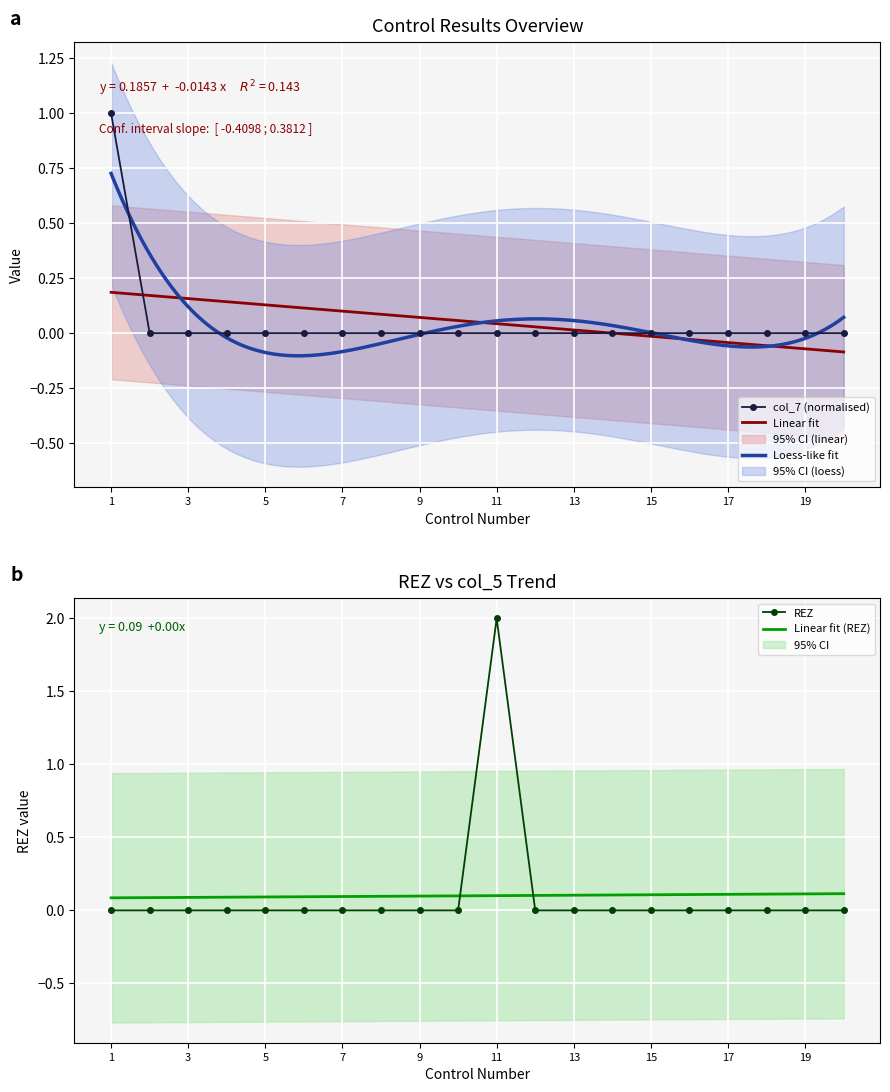

The Linear fit series shows 0.1 at 7. True or false?

True